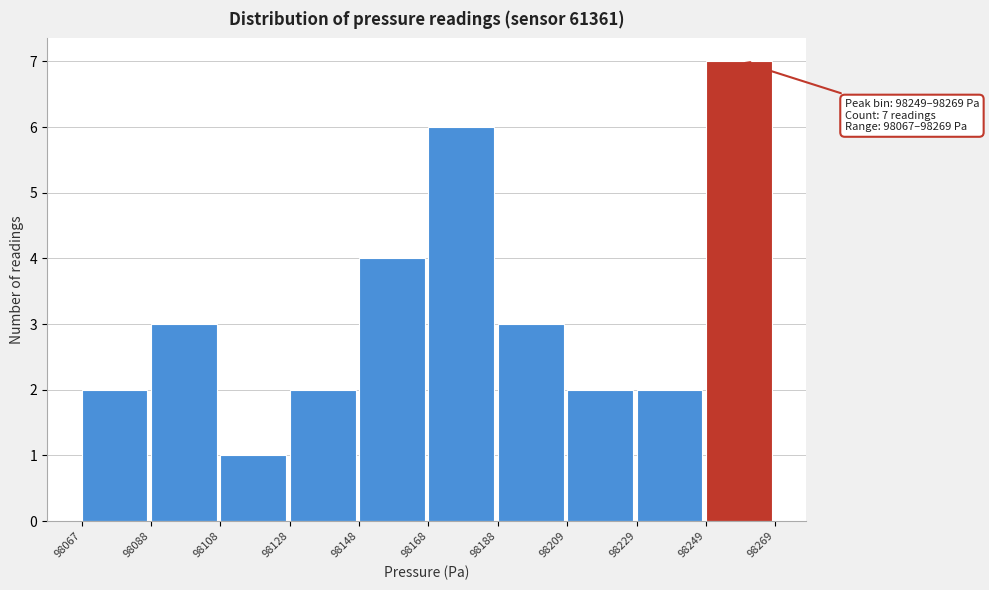

Which range on the x-axis has the tallest bar?

98249 to 98269